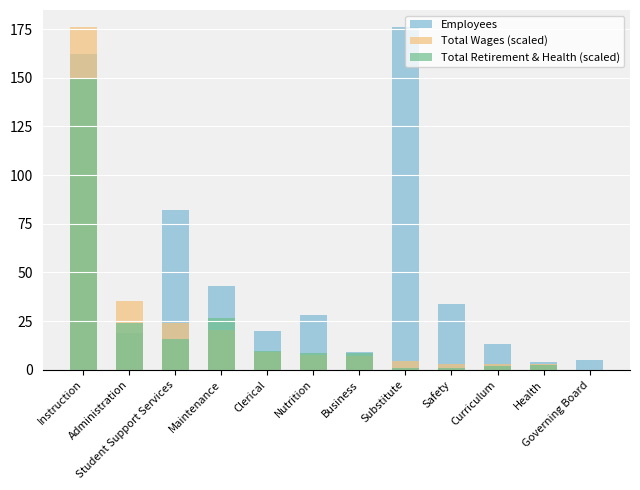

Which category has the lowest value across all series?

Governing Board